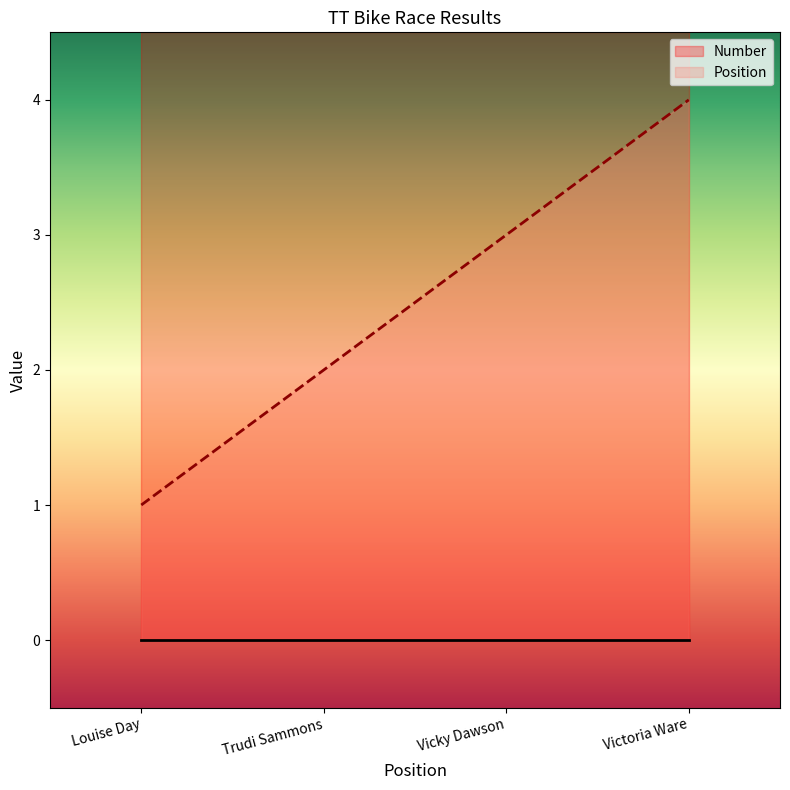

At which label is the value closest to 2?

Trudi Sammons